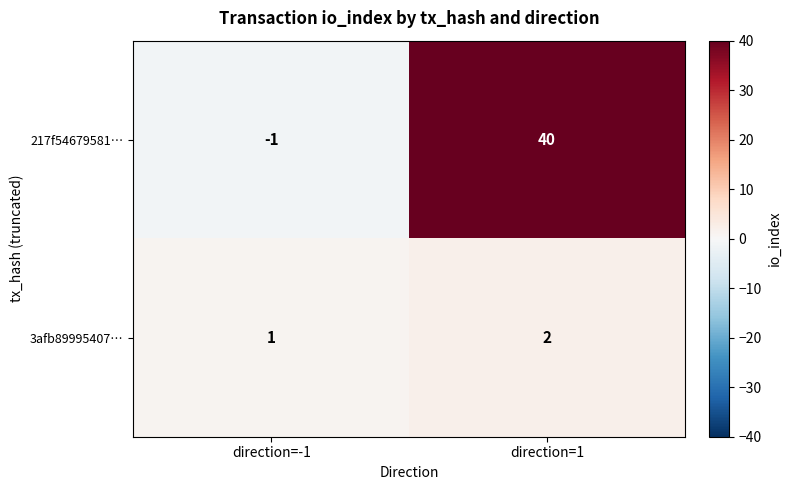

Rank the series by their average value, from lowest to highest.

3afb89995407…, 217f54679581…